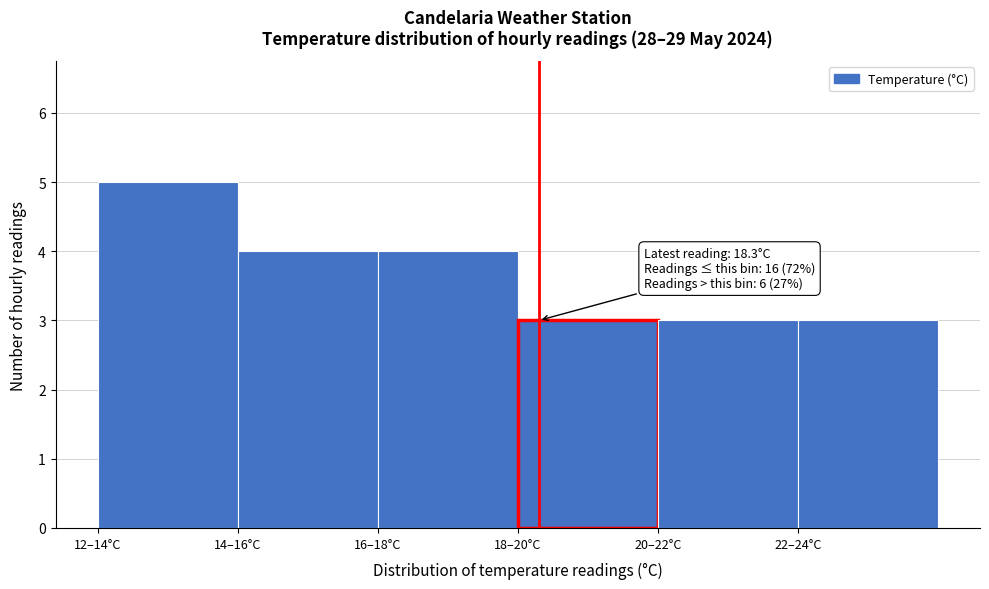

Reading left to right, transcribe all the data shown in this chart.

5	4	4	3	3	3